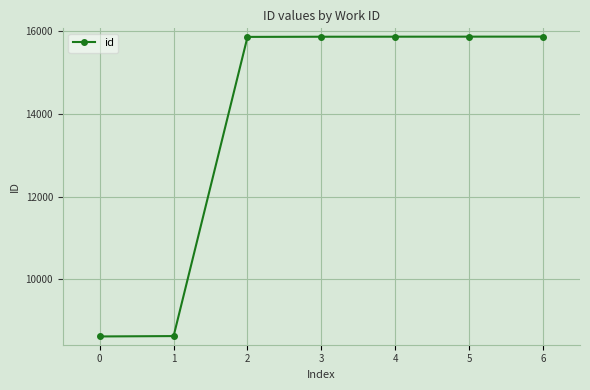

The value at 5 is 22187. True or false?

False